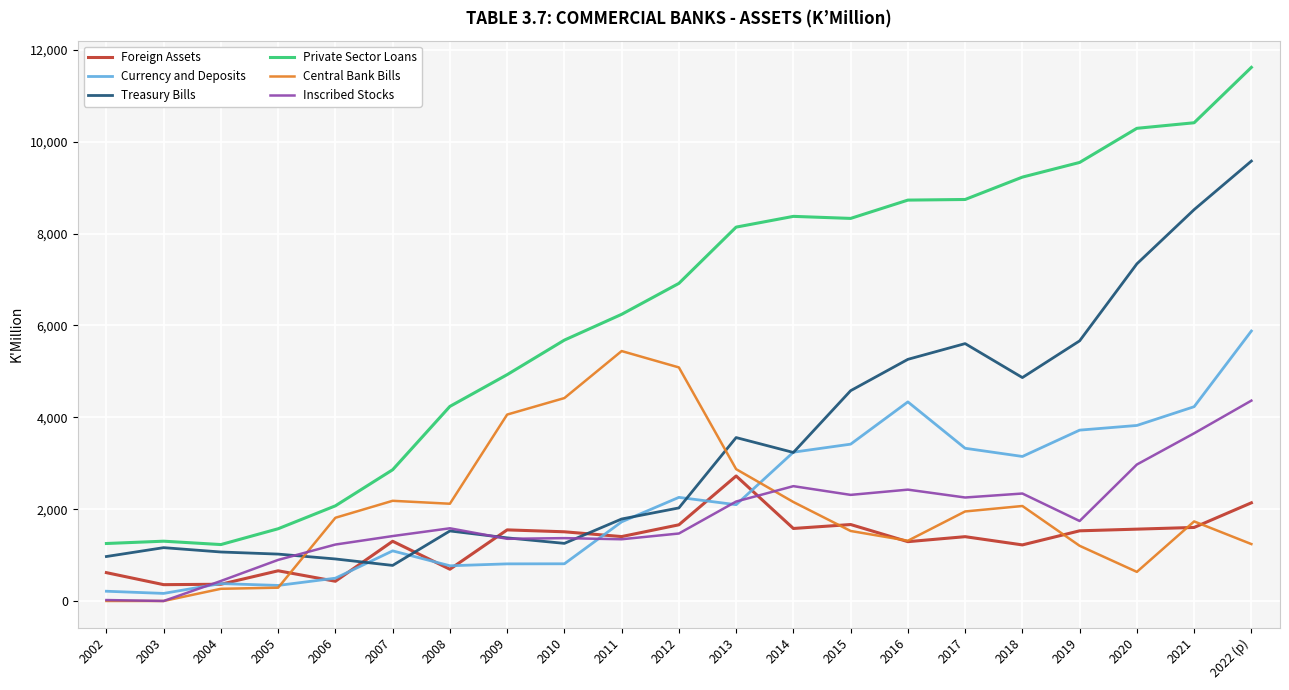

What is the maximum value for Foreign Assets?

2722.4